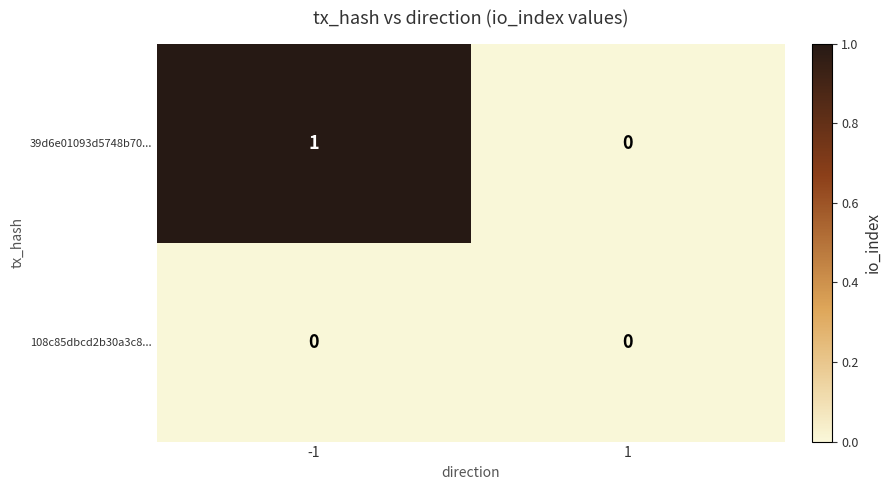

Which series has the largest range (max minus min)?

39d6e01093d5748b70...